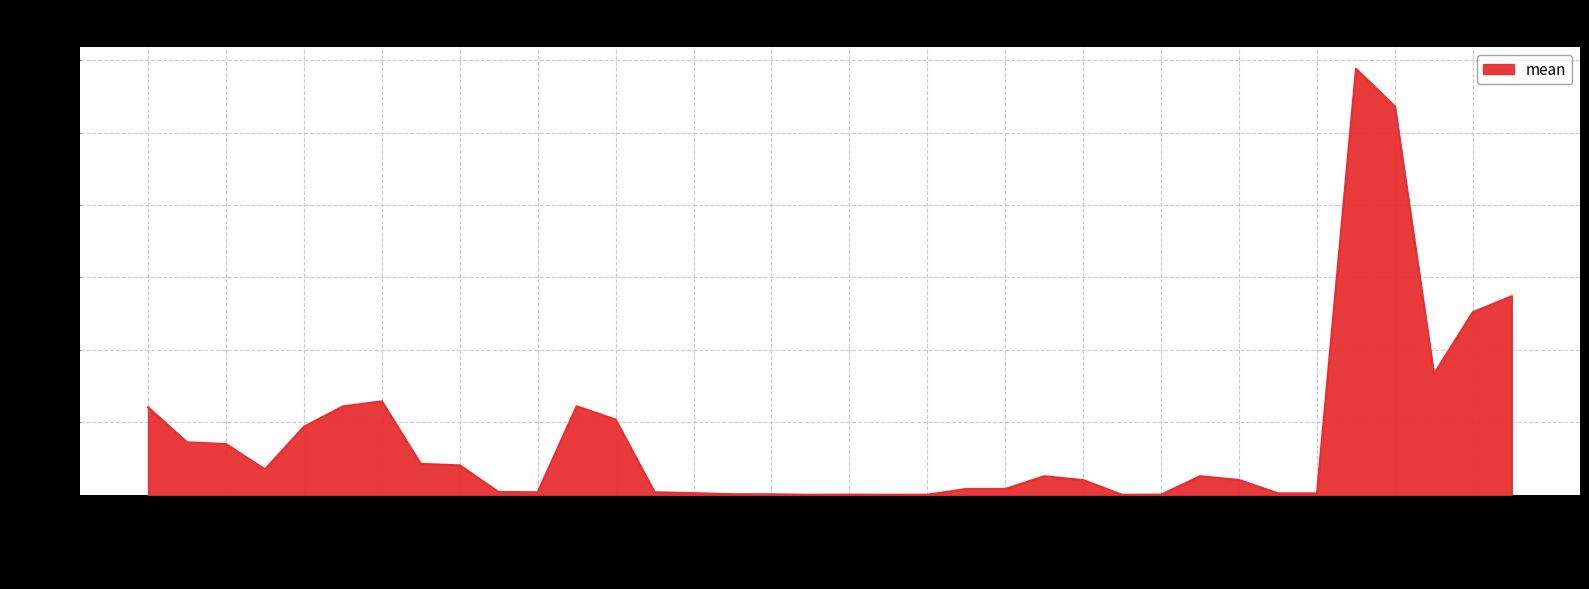

Count the number of categories in the chart.

36